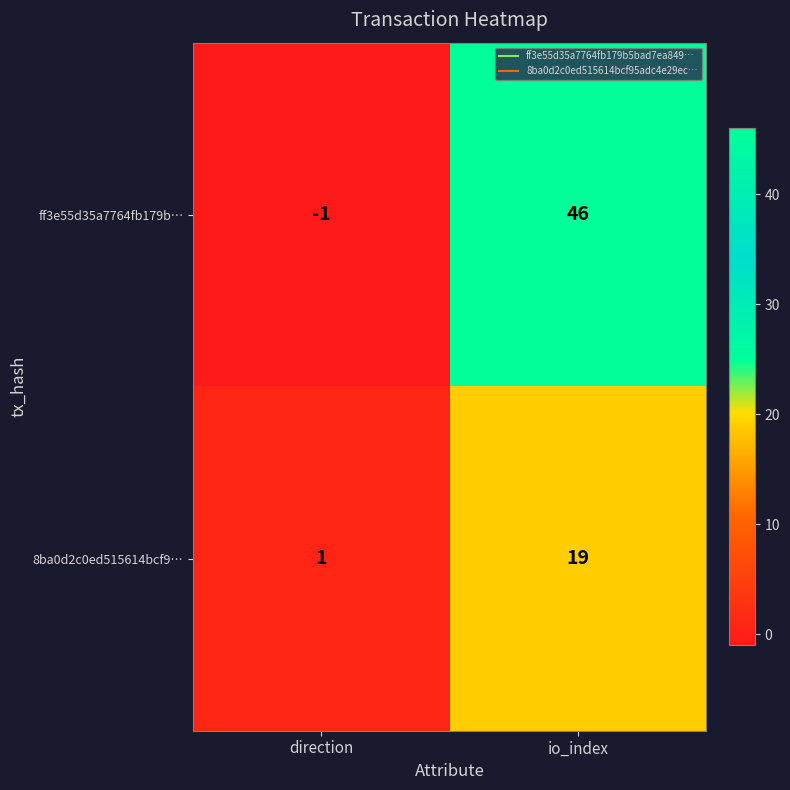

What is the difference between the highest and lowest values at direction?

2